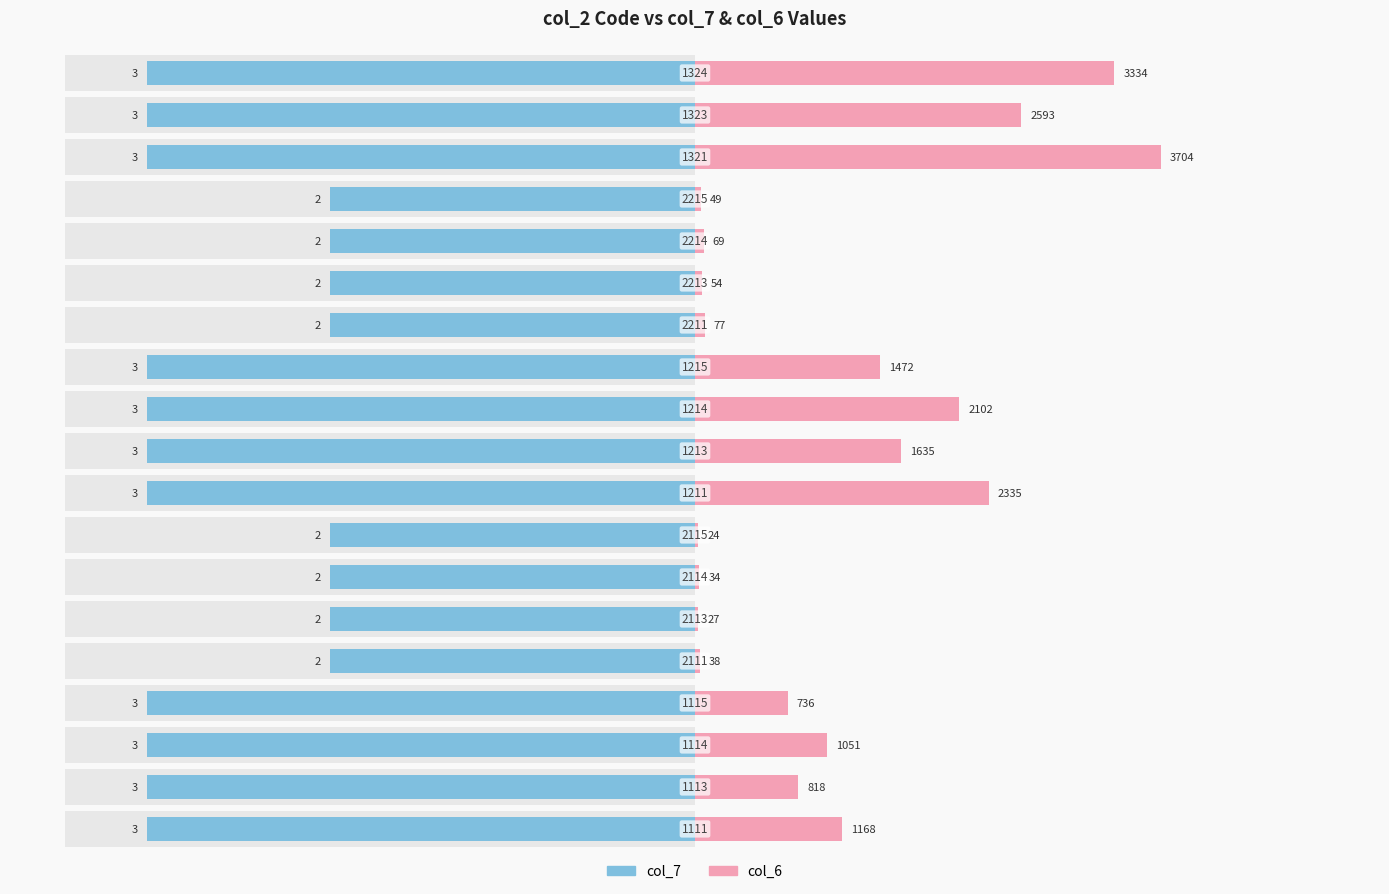

How many series are shown in this chart?

2